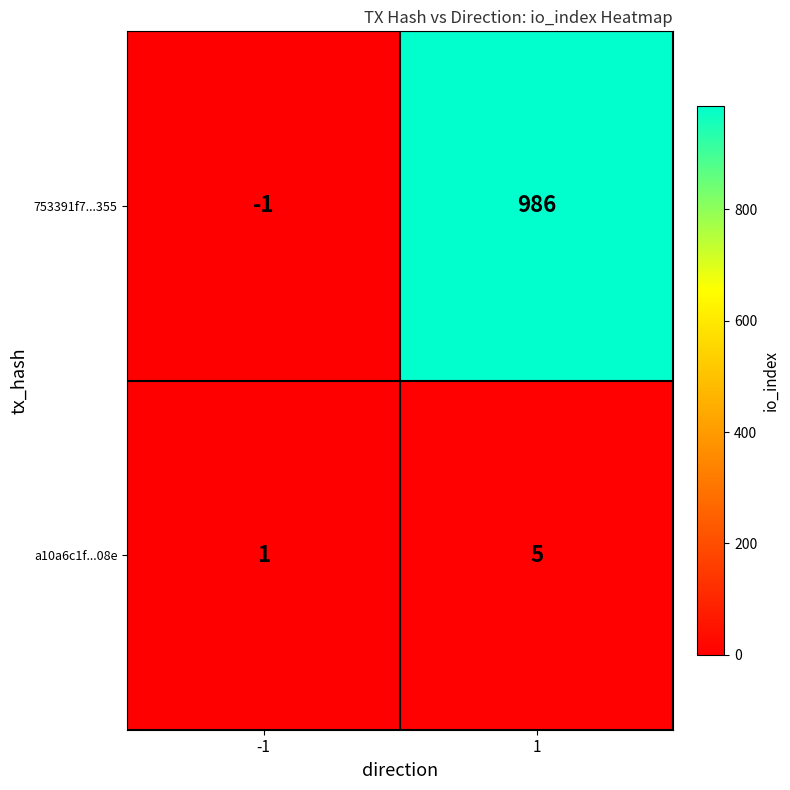

Which series changed the most between -1 and 1?

753391f7...355